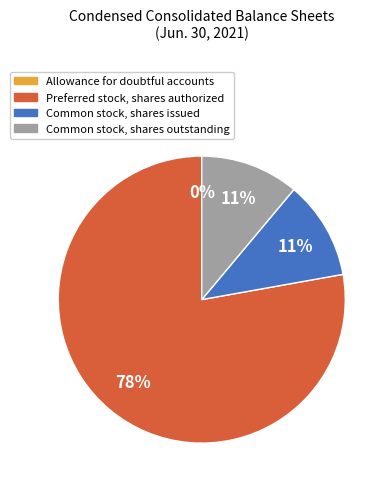

Combined, do Preferred stock, shares authorized and Common stock, shares outstanding account for over 50%?

Yes